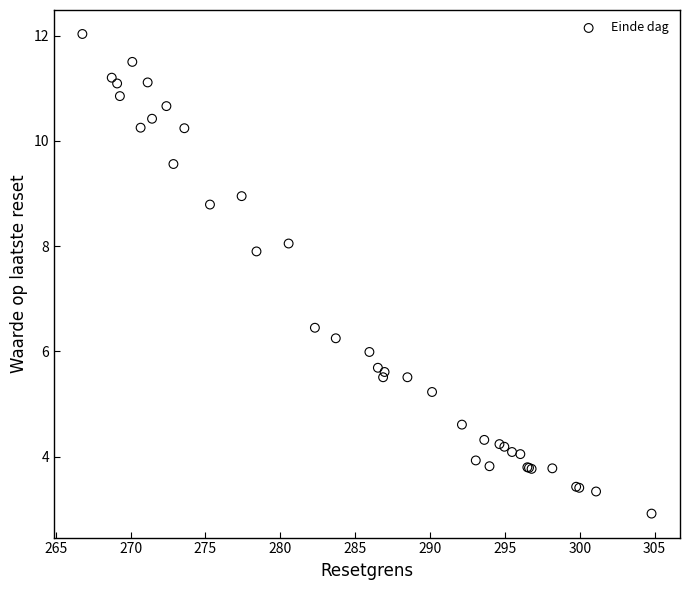

What Y value in the scatter plot is closest to 7?

6.5